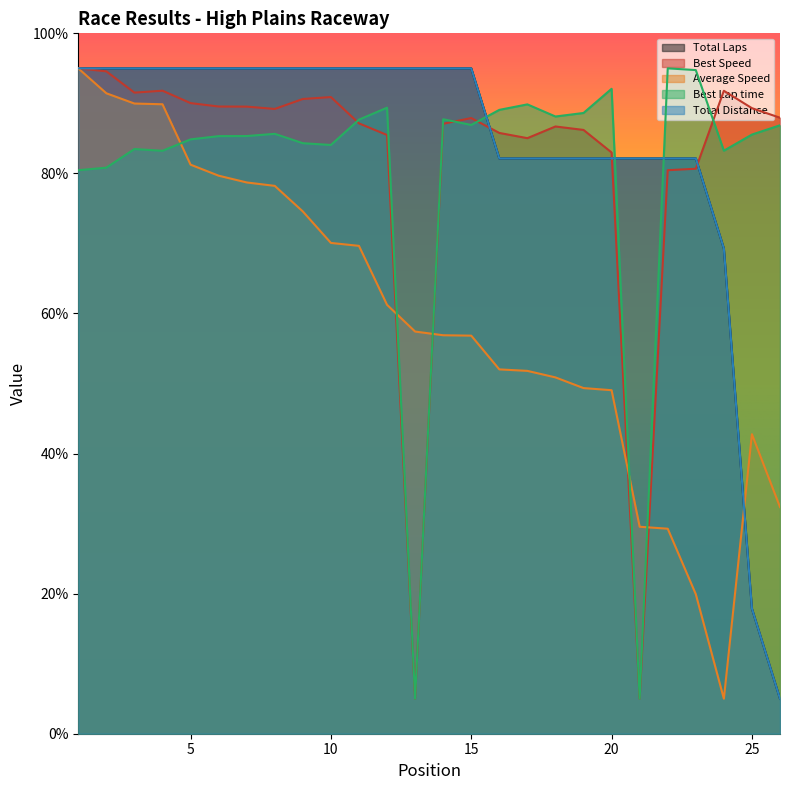

What are all the series names shown in the legend?

Total Laps, Best Speed, Average Speed, Best Lap time, Total Distance